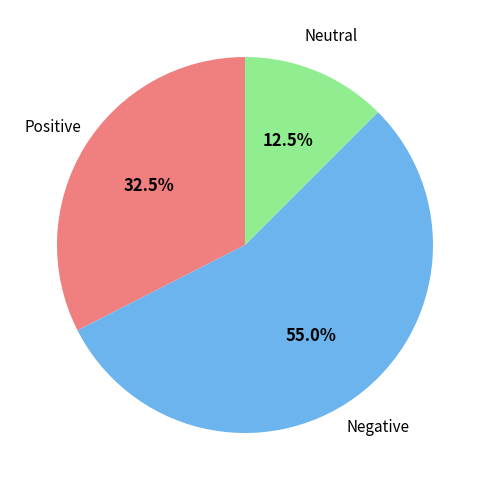

Is there a majority slice in this chart?

Yes